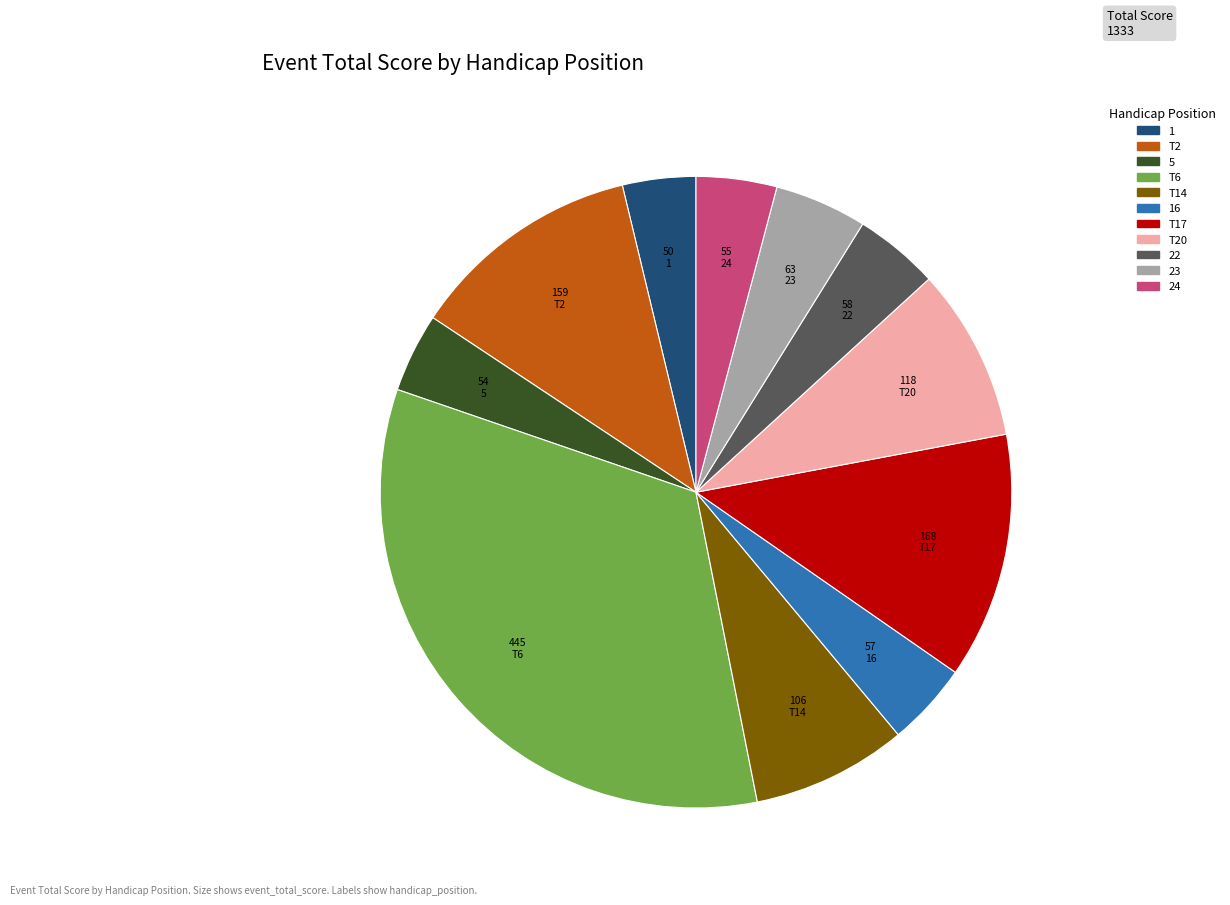

Does any single category account for the majority?

No